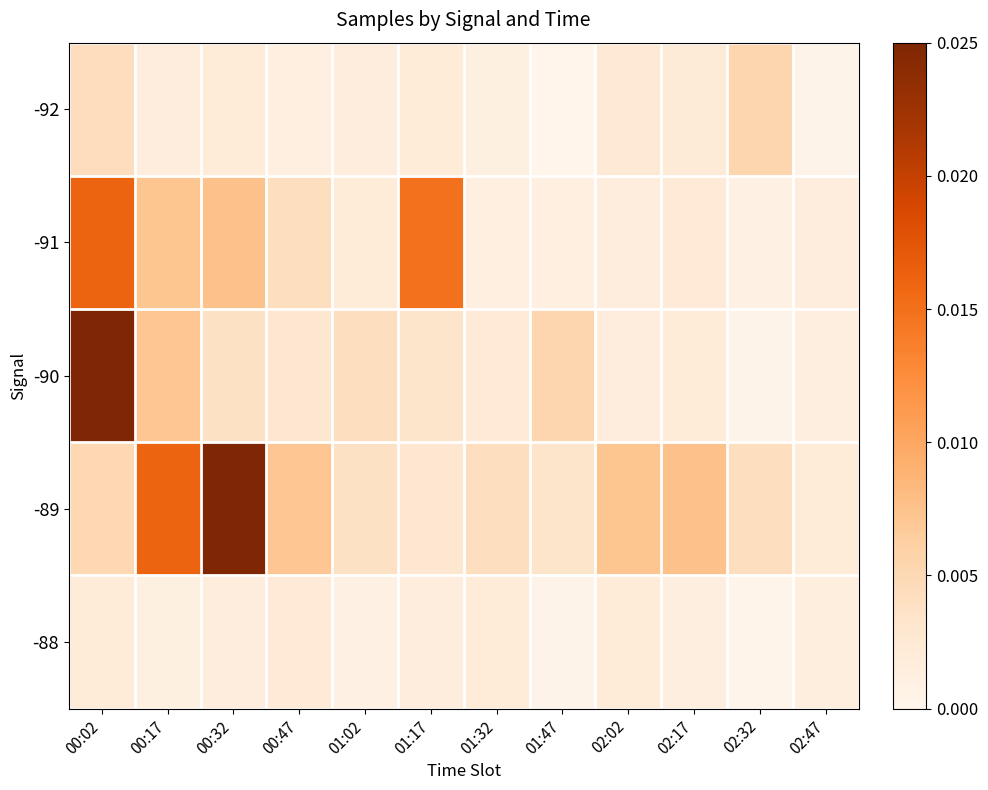

Rank the series at 00:17 from highest to lowest value.

-89, -91, -90, -92, -88